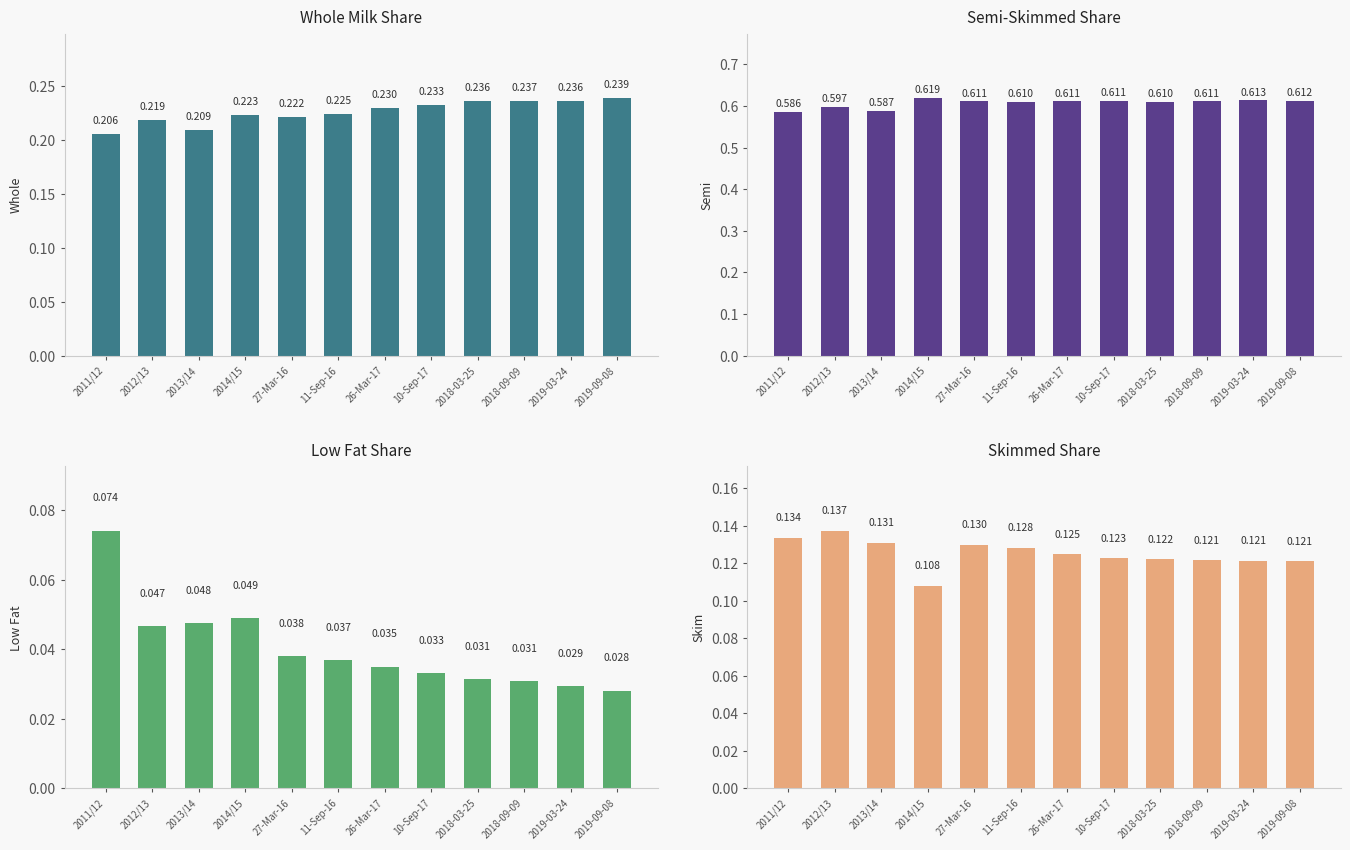

True or false: Semi has a value of 0.1 at 2018-03-25.

False